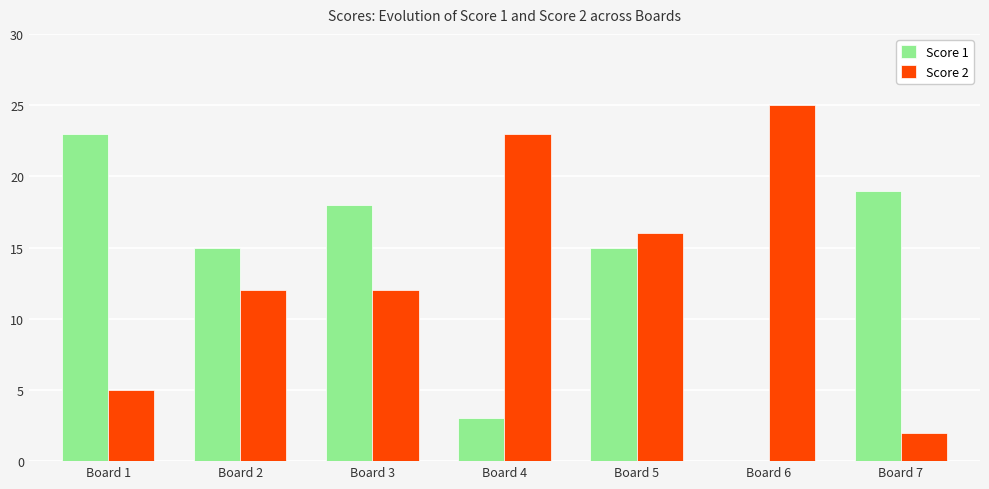

The value of Score 1 at Board 6 is -8. True or false?

False